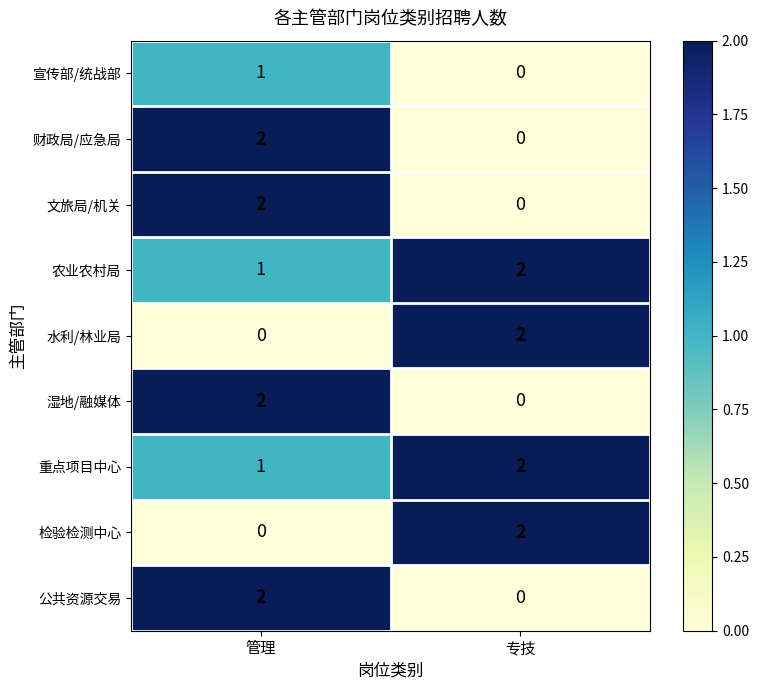

Where is 宣传部/统战部 nearest to the value 0?

专技